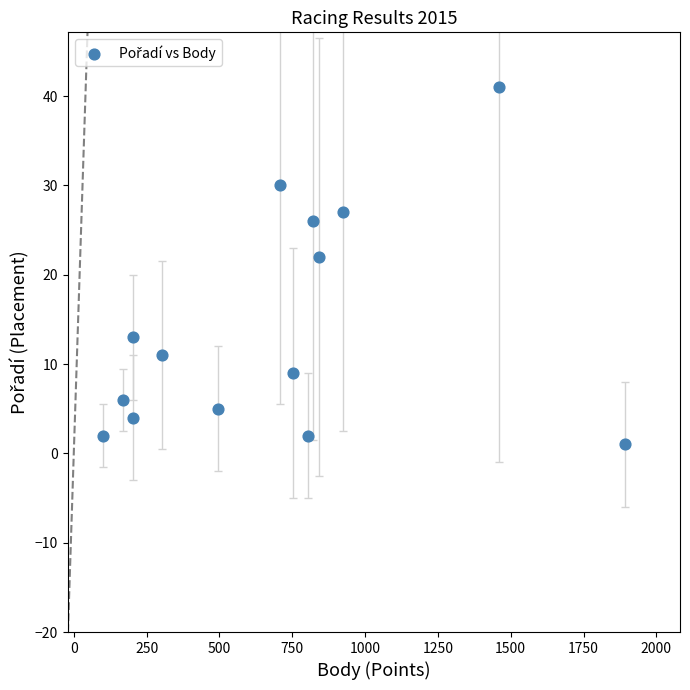

What Y value in the scatter plot is closest to 21?

22